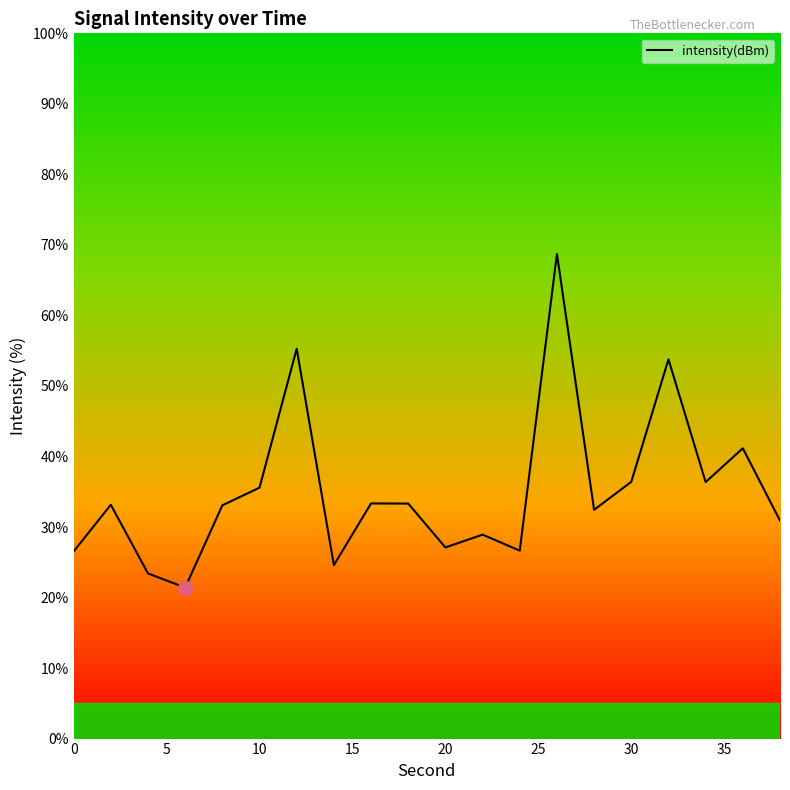

How many lines are shown in the chart?

1